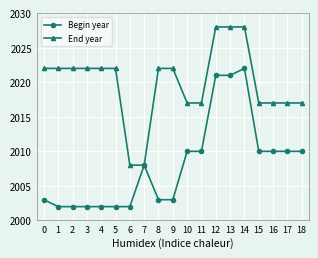

What is the value of the Begin year point at the 16th from the left?

2010